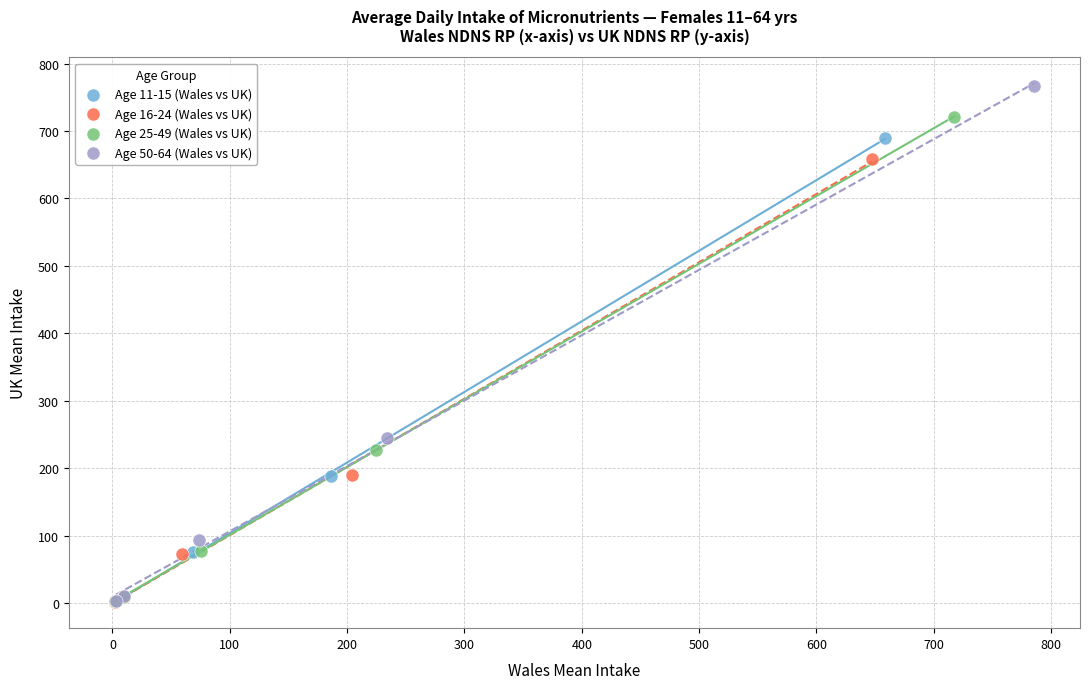

Which series has the largest Y range (max minus min)?

Age 50-64 (Wales vs UK)